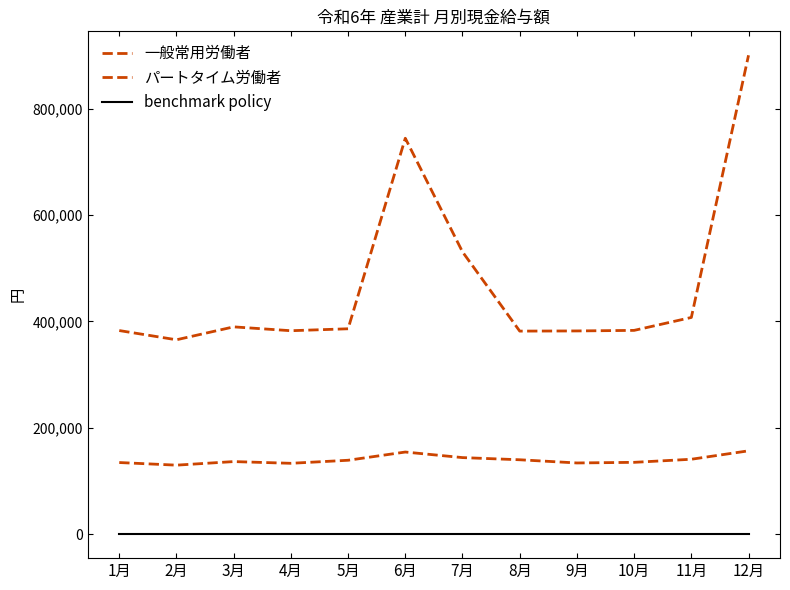

At how many categories does at least one series exceed 794720?

1